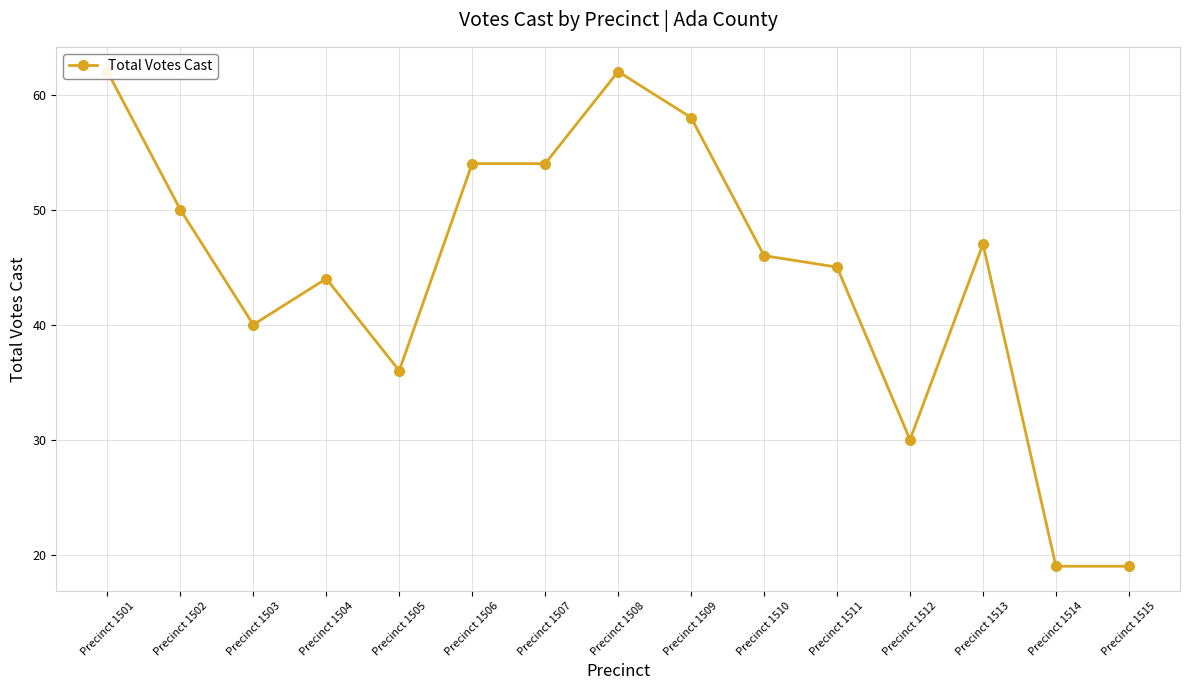

True or false: the data shows 40 at Precinct 1503.

True